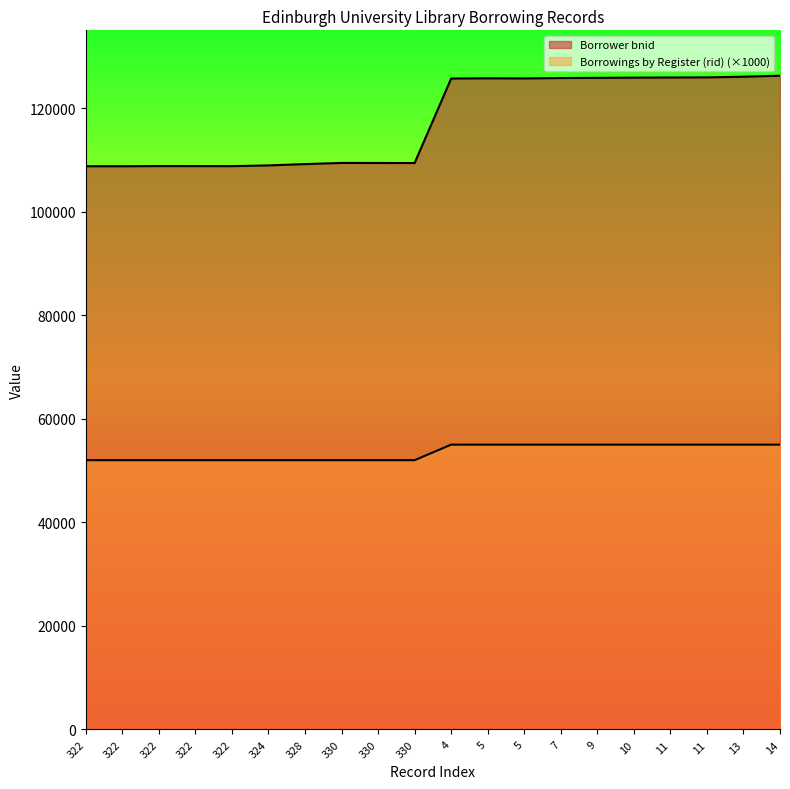

Which series has the largest total across all categories?

Borrower bnid